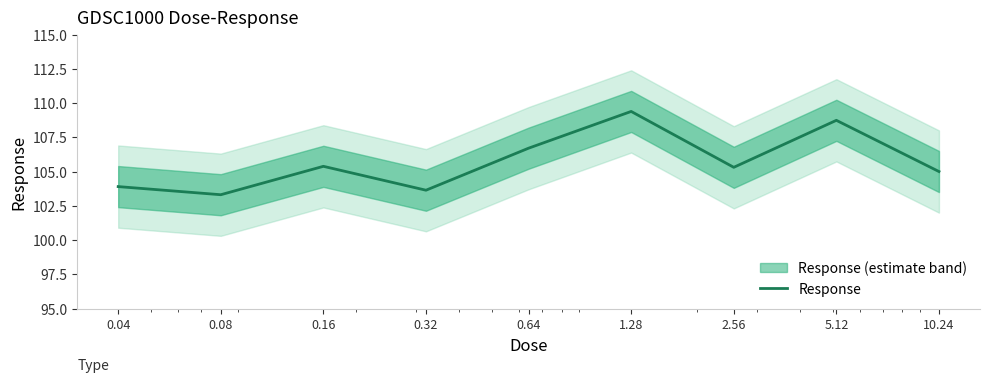

How many distinct data groups are displayed?

1